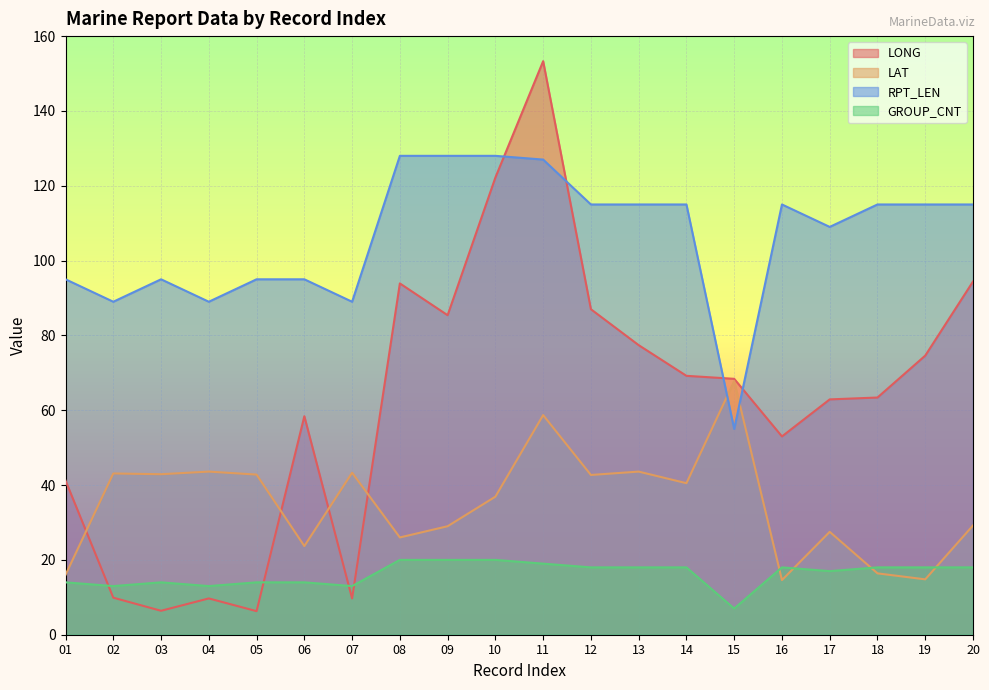

How many lines are shown in the chart?

4